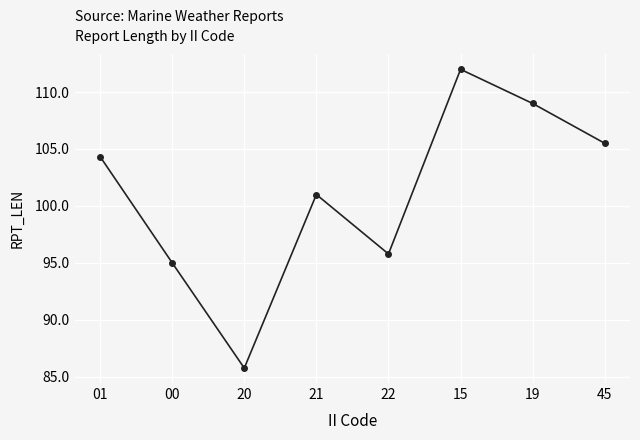

Reading right to left, transcribe all the data shown in this chart.

105.5	109.0	112.0	95.8	101.0	85.8	95.0	104.3